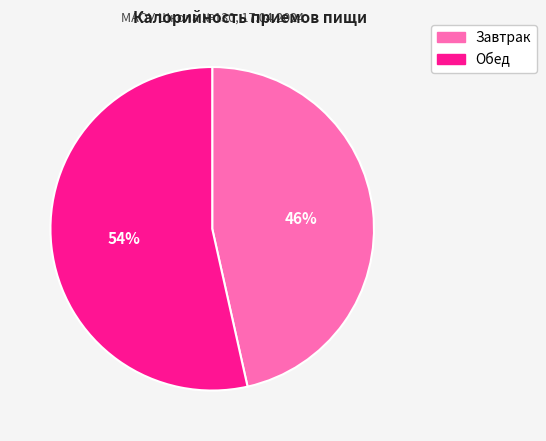

Is it true that Завтрак is 46% of the pie?

True